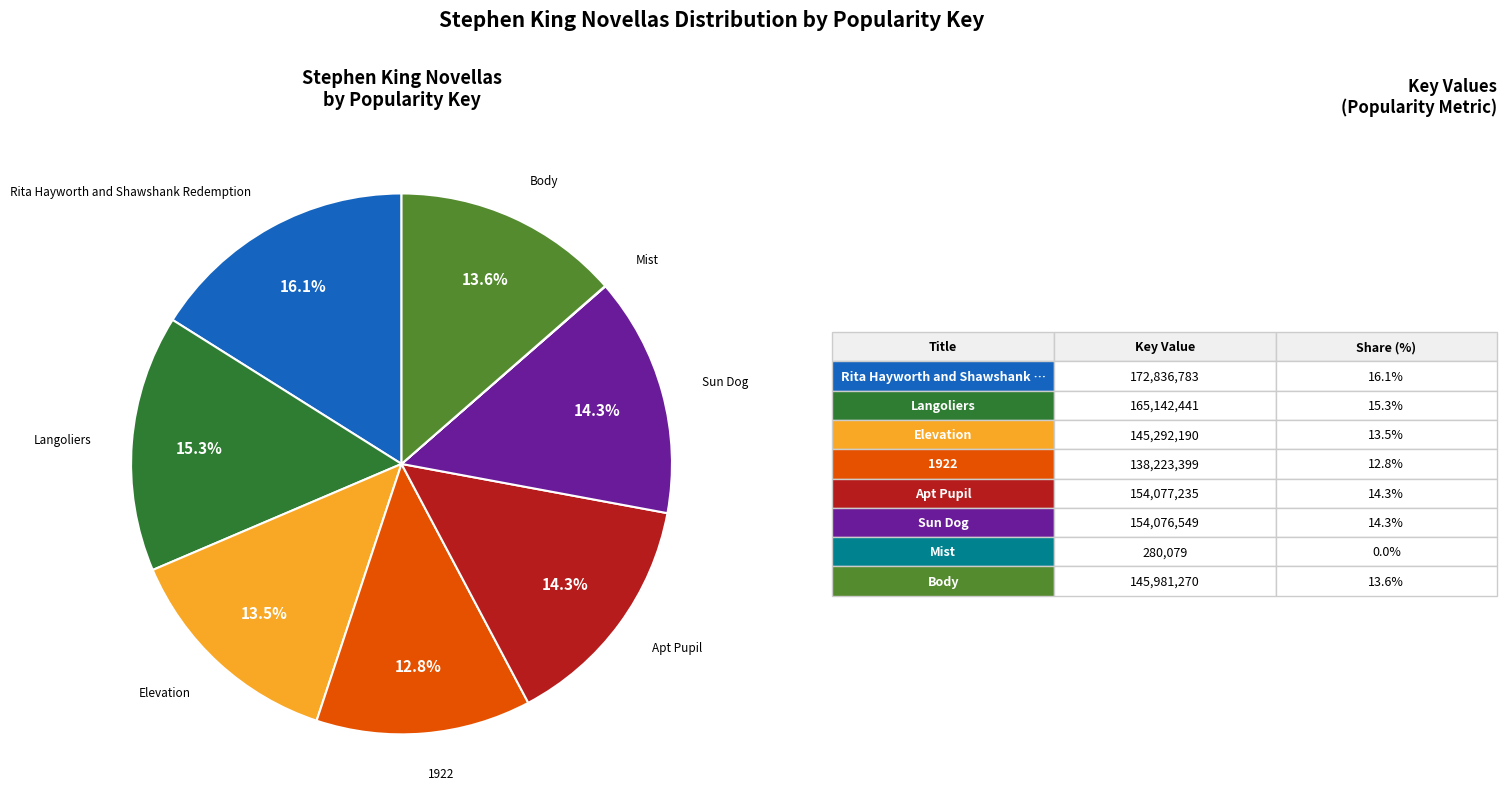

To the nearest percent, what portion does Apt Pupil represent?

14%